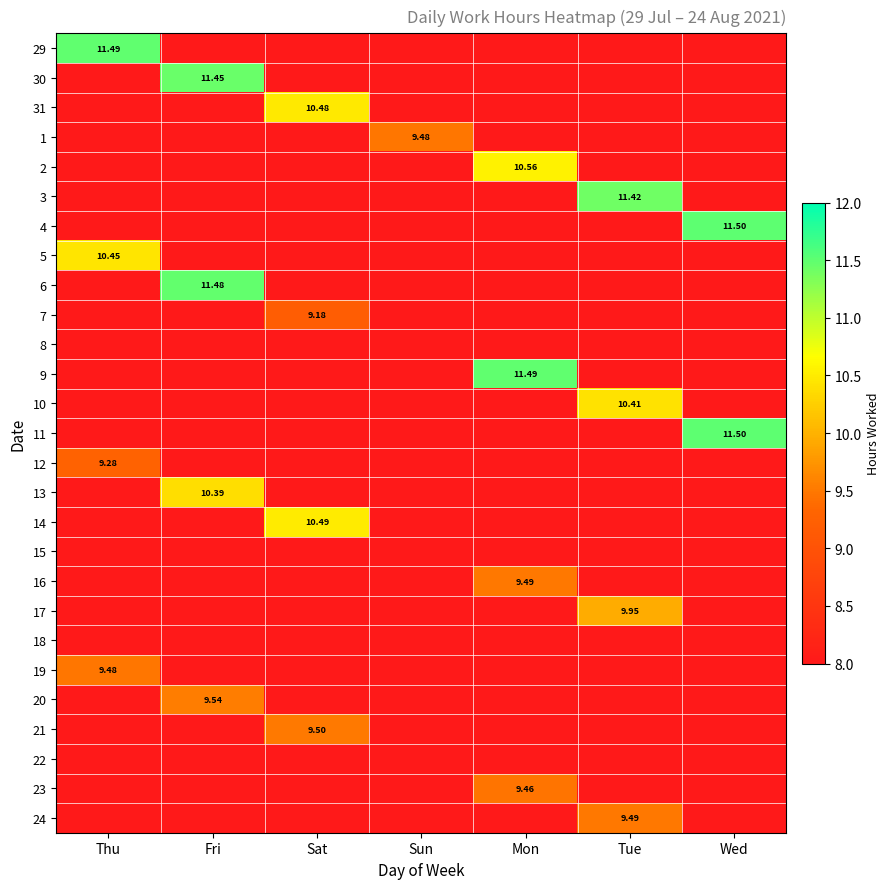

Which series changed the most between Thu and Sat?

29